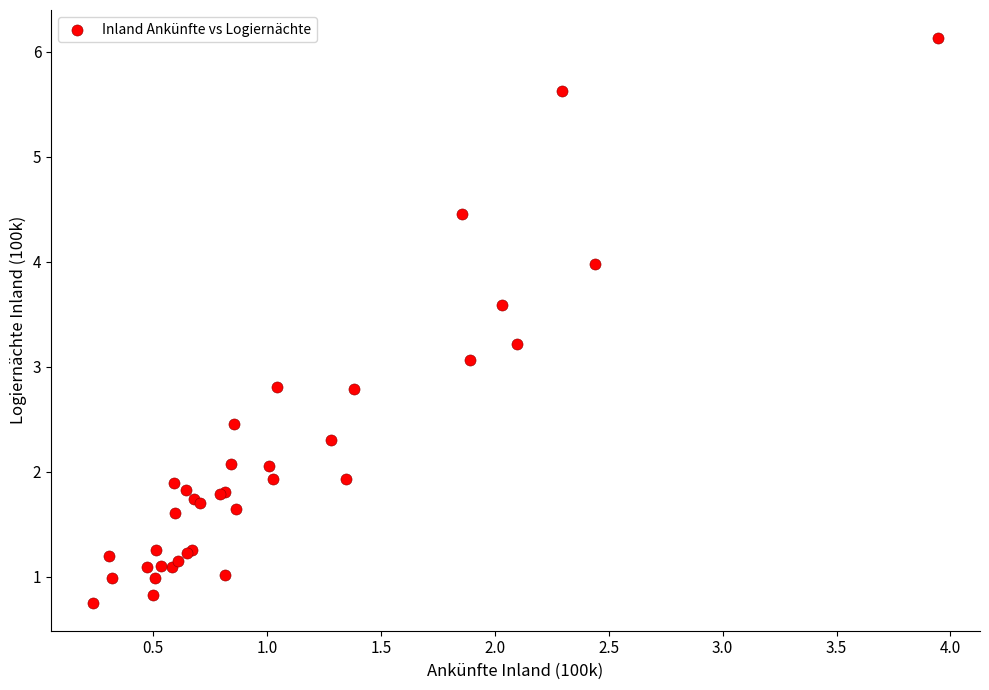

What Y value in the scatter plot is closest to 3?

3.1